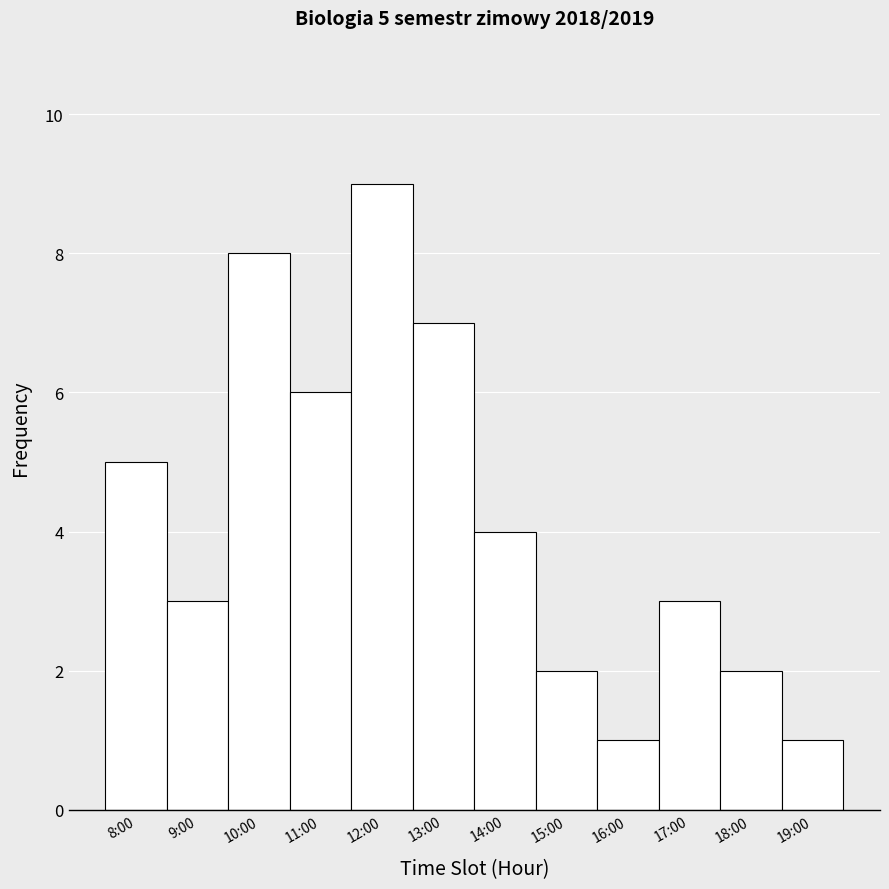

Reading right to left, transcribe all the data shown in this chart.

19:00=1	18:00=2	17:00=3	16:00=1	15:00=2	14:00=4	13:00=7	12:00=9	11:00=6	10:00=8	9:00=3	8:00=5